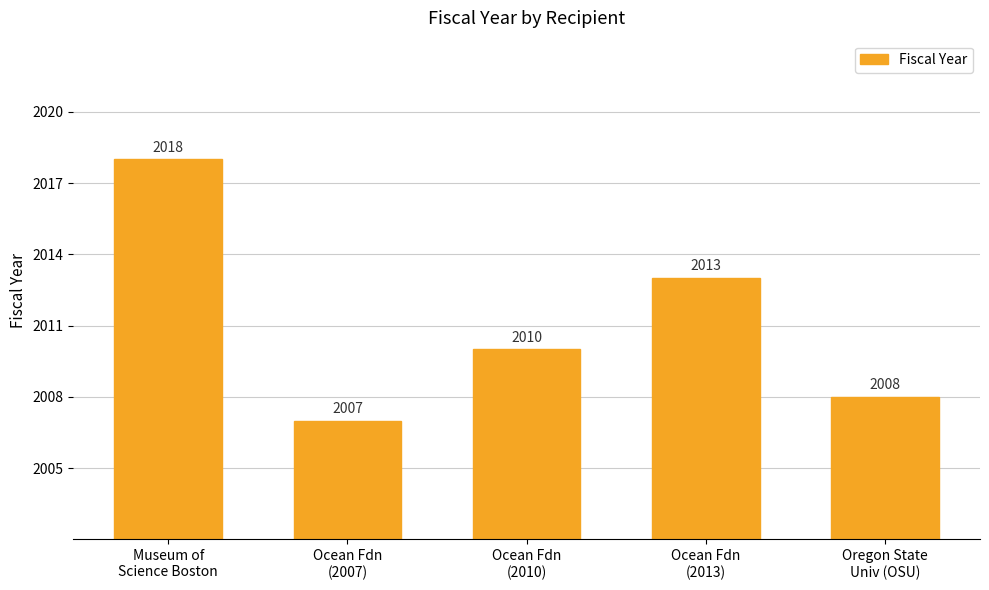

How many data points are less than 2010?

2